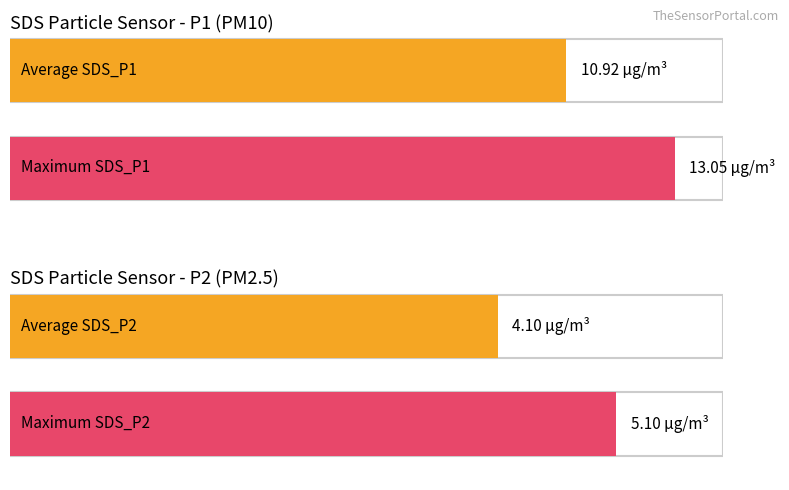

What are all the series names shown in the legend?

SDS_P1, SDS_P2